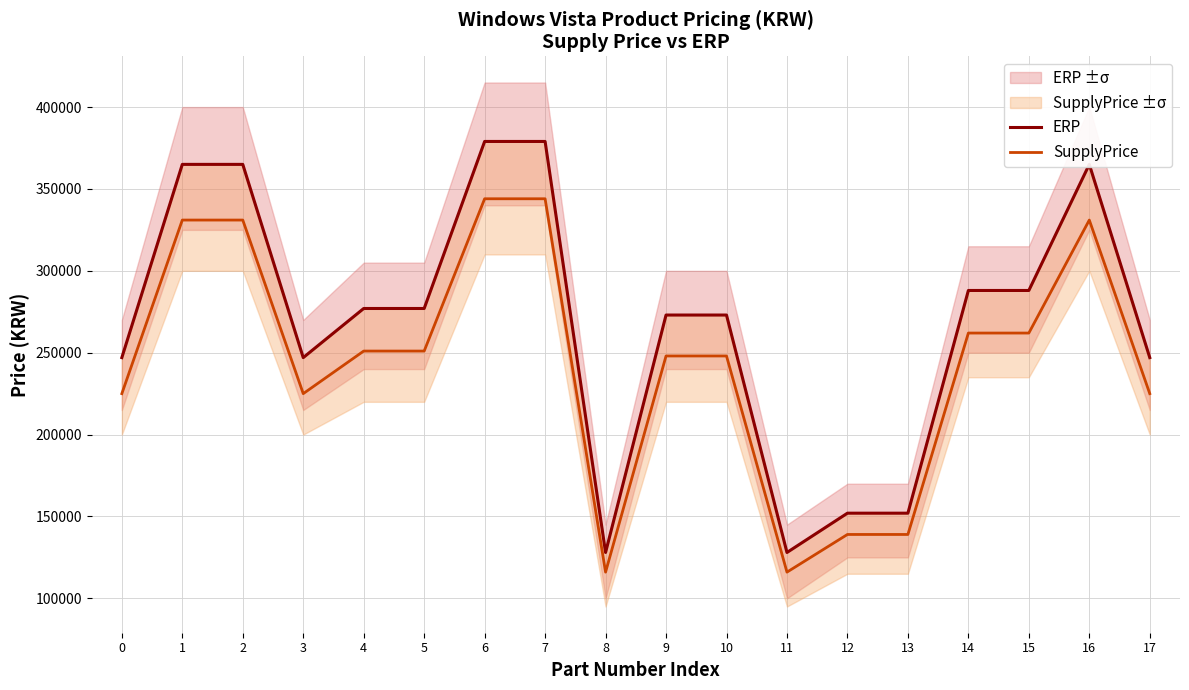

Reading left to right, what are all the values shown in this chart?

ERP: 247000	365000	365000	247000	277000	277000	379000	379000	128000	273000	273000	128000	152000	152000	288000	288000	365000	247000
SupplyPrice: 225000	331000	331000	225000	251000	251000	344000	344000	116000	248000	248000	116000	139000	139000	262000	262000	331000	225000